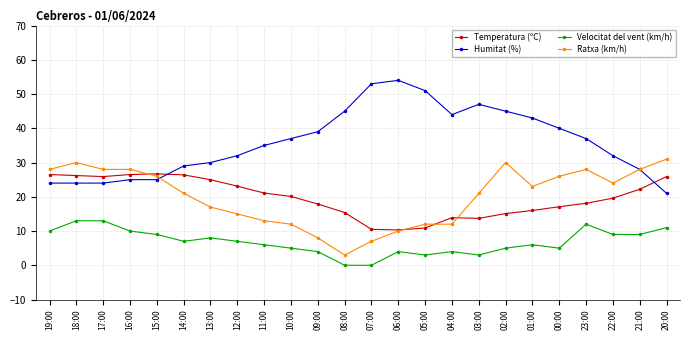

True or false: Humitat (%) has more than 0 points higher than both neighbors.

True